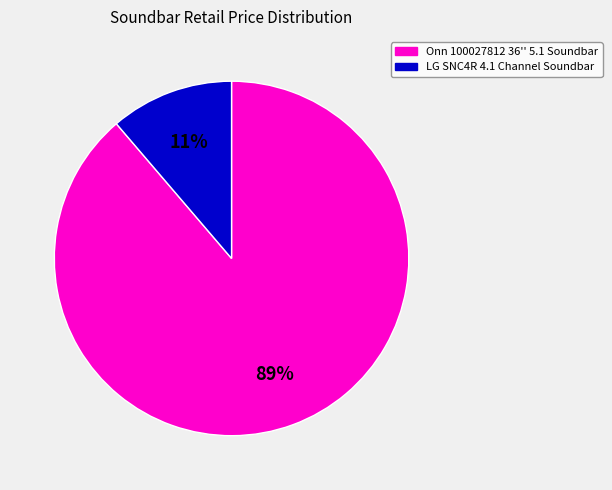

To the nearest percent, what is the average slice percentage?

50%